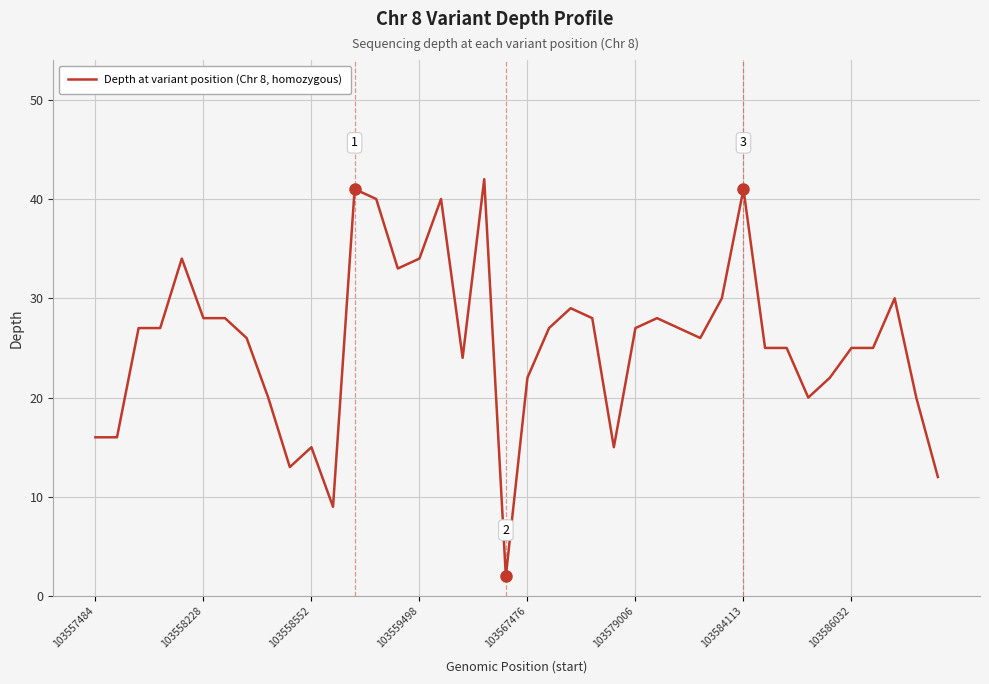

What is the difference between the maximum and minimum values?

40